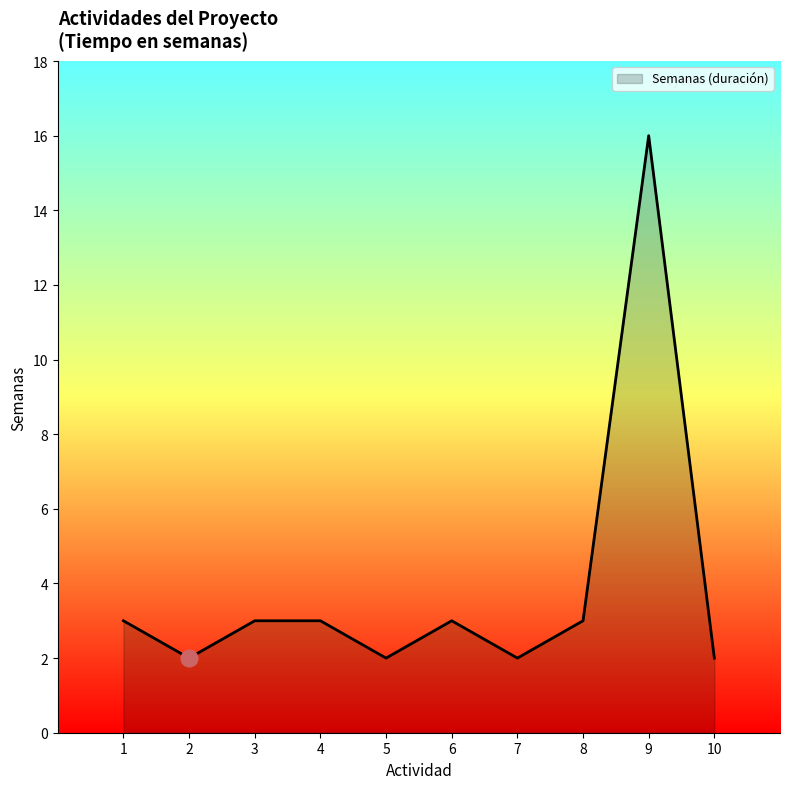

What is the average value?

4